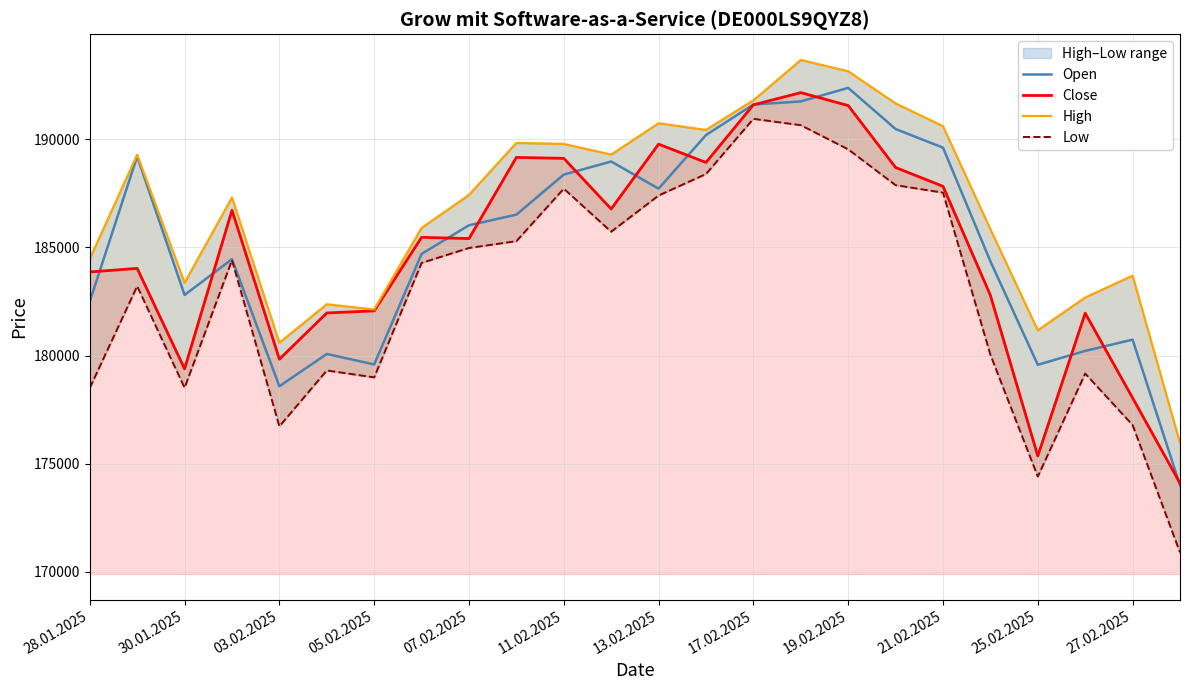

How many interior local valleys does the Open series have?

5